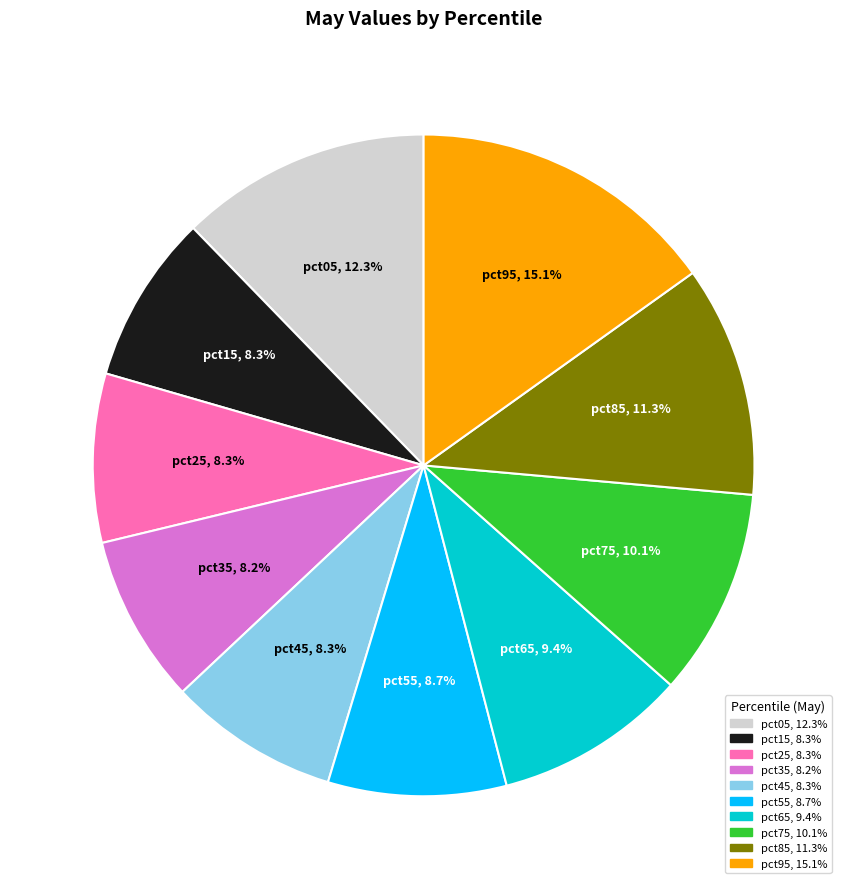

Which category has the biggest portion of the pie?

pct95